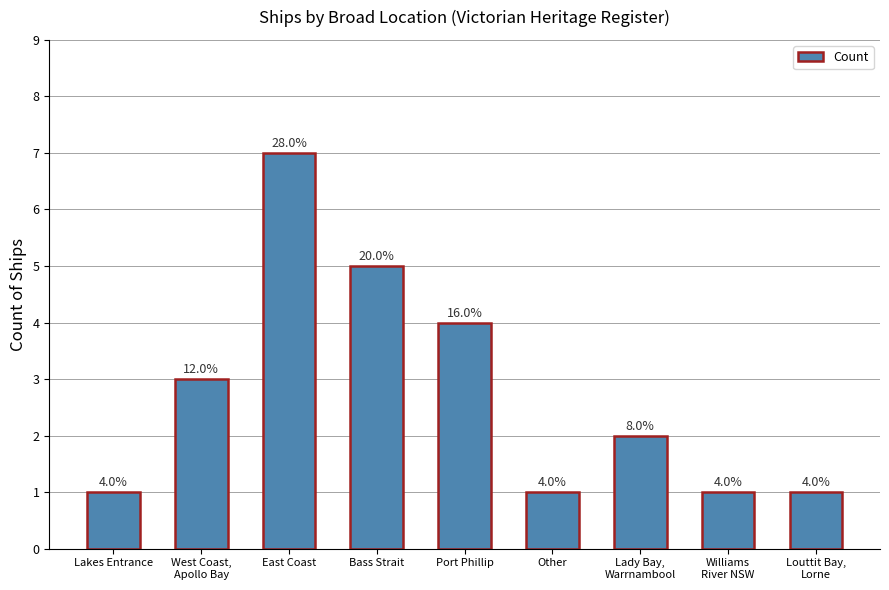

Reading left to right, list all the values displayed in this chart.

Lakes Entrance=1	West Coast,
Apollo Bay=3	East Coast=7	Bass Strait=5	Port Phillip=4	Other=1	Lady Bay,
Warrnambool=2	Williams
River NSW=1	Louttit Bay,
Lorne=1